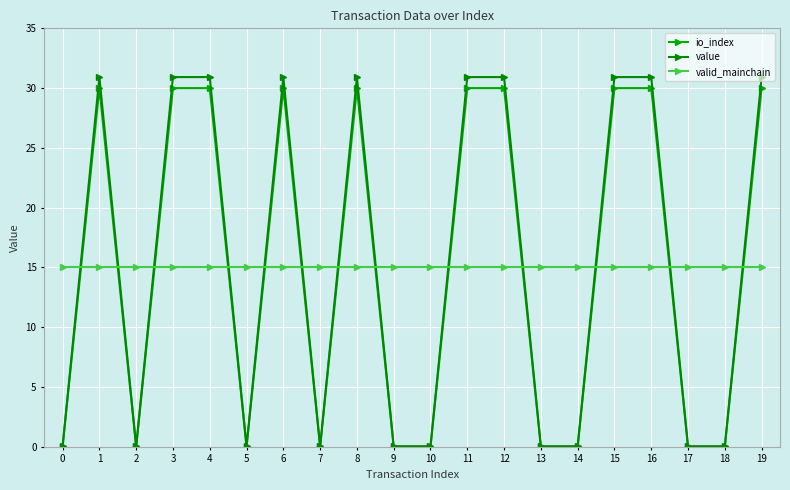

How many times do io_index and valid_mainchain cross each other?

13